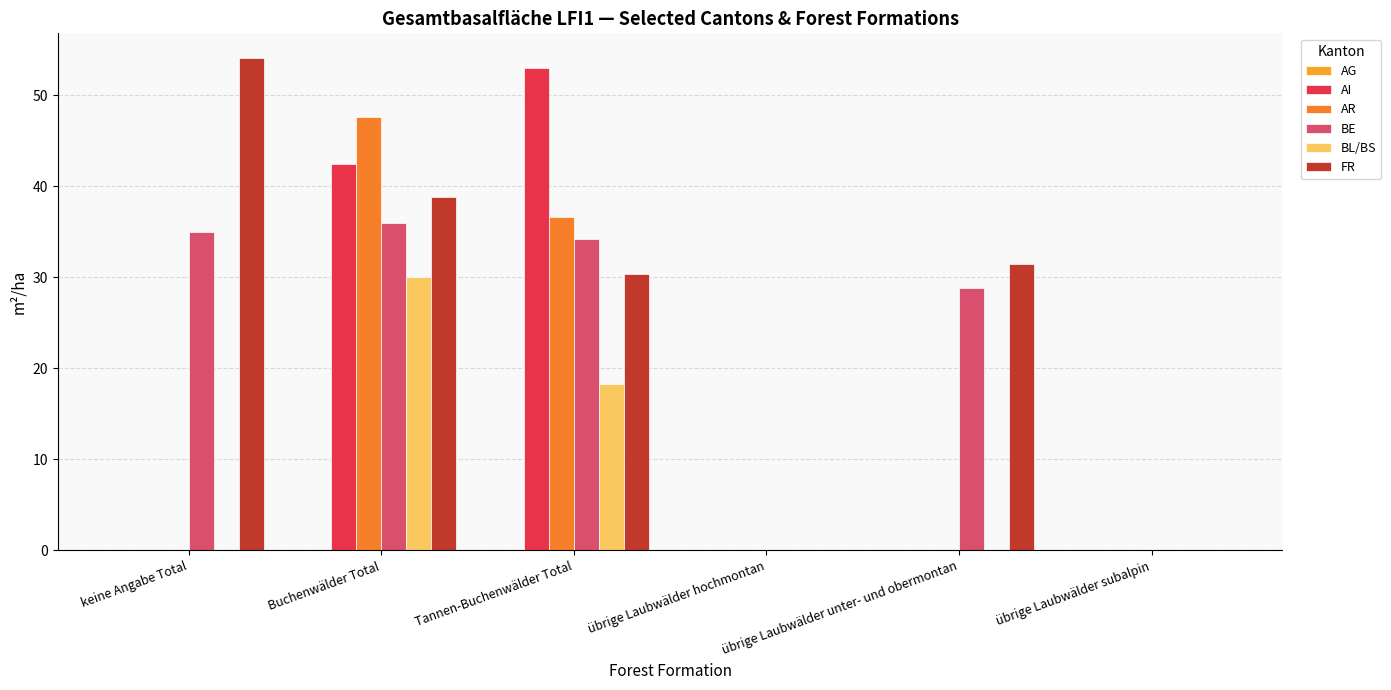

What is the label of the 1st bar from the right?

übrige Laubwälder subalpin